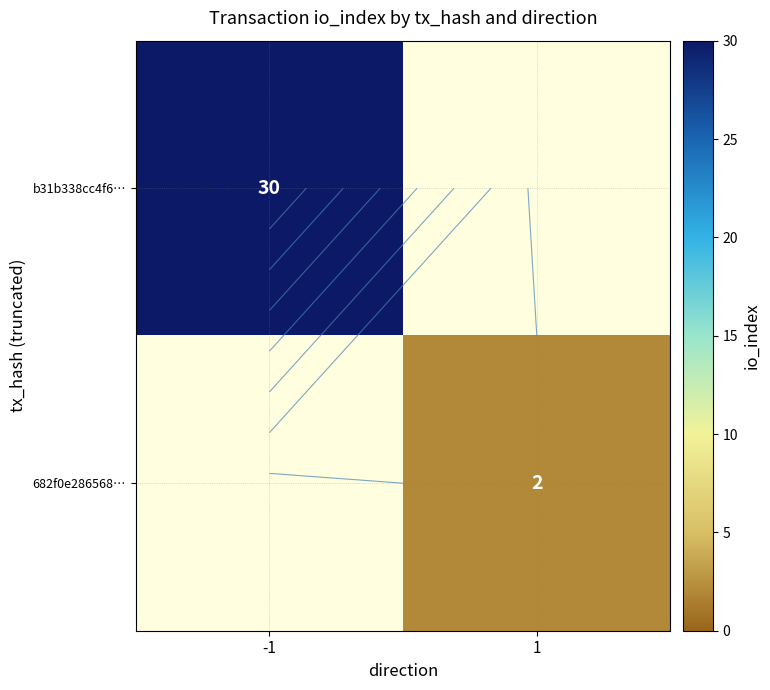

What is the difference between the 682f0e286568… values at 1 and -1?

2